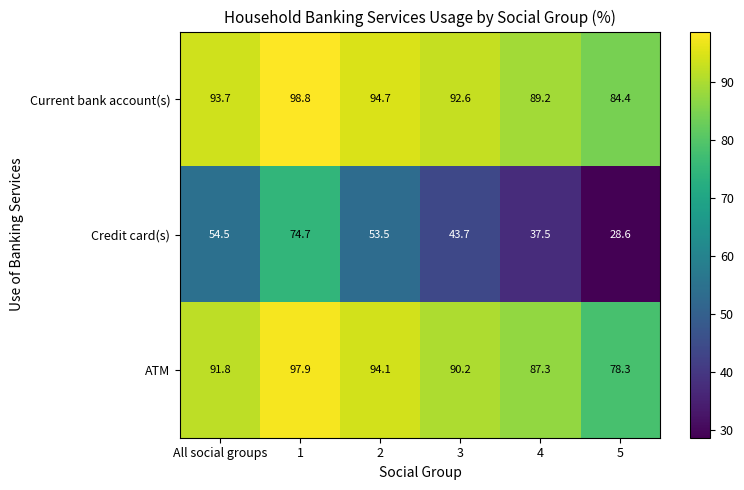

Which series changed the most between 2 and 4?

Credit card(s)